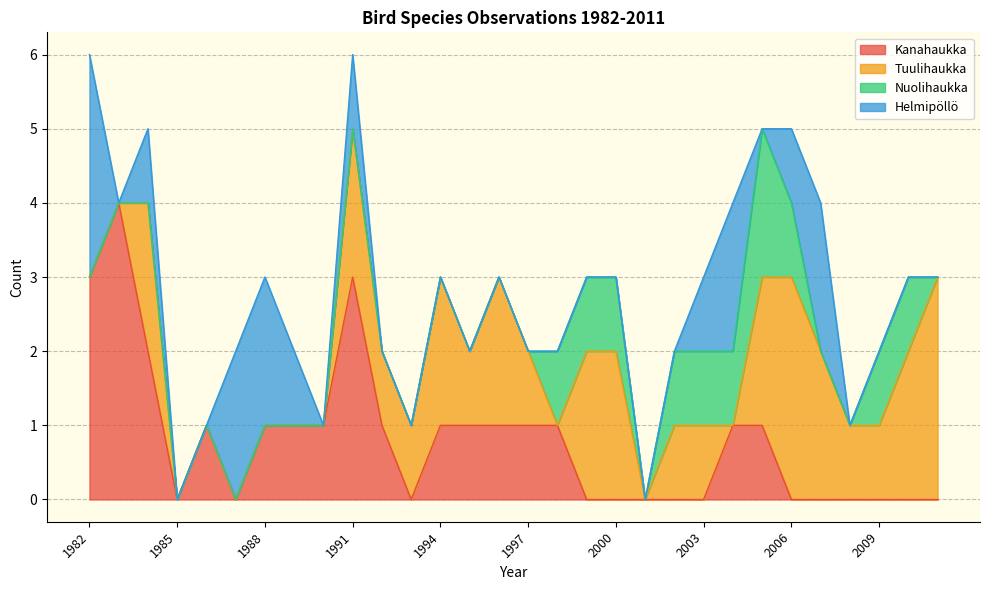

What is the sum of all Kanahaukka values?

24